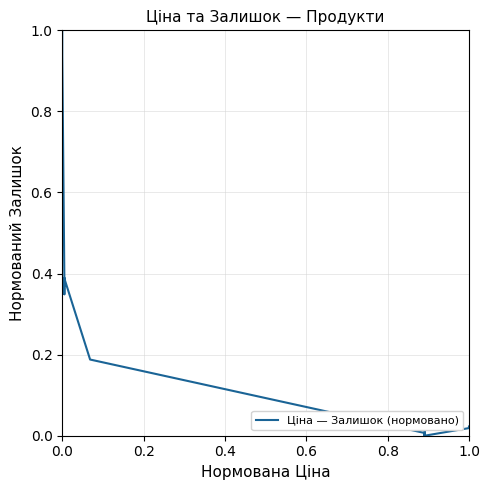

Reading left to right, extract all data points from this chart.

1.0	0.9	0.4	0.3	0.4	0.4	0.2	0.0	0.0	0.0	0.0	0.0	0.0	0.0	0.0	0.0	0.0	0.0